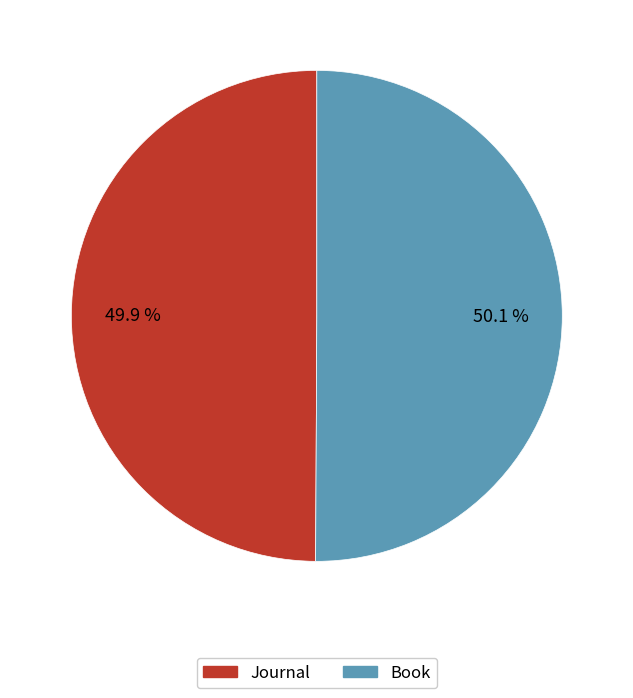

Is there a majority slice in this chart?

Yes